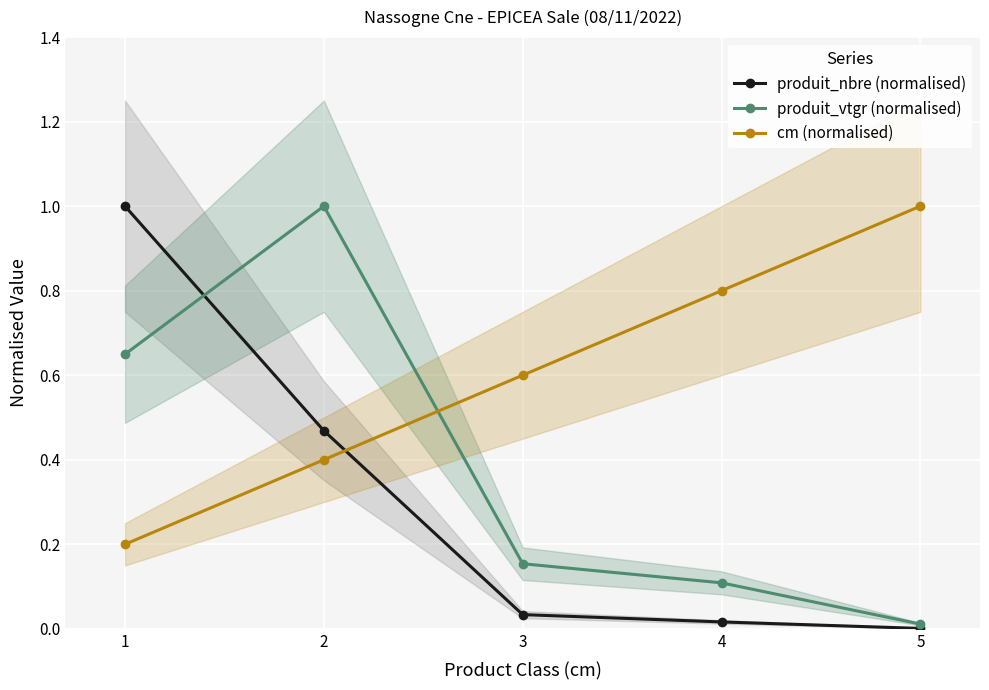

Reading left to right, extract all data points from this chart.

produit_nbre (normalised): 1=1.0	2=0.5	3=0.0	4=0.0	5=0.0
produit_vtgr (normalised): 1=0.6	2=1.0	3=0.2	4=0.1	5=0.0
cm (normalised): 1=0.2	2=0.4	3=0.6	4=0.8	5=1.0